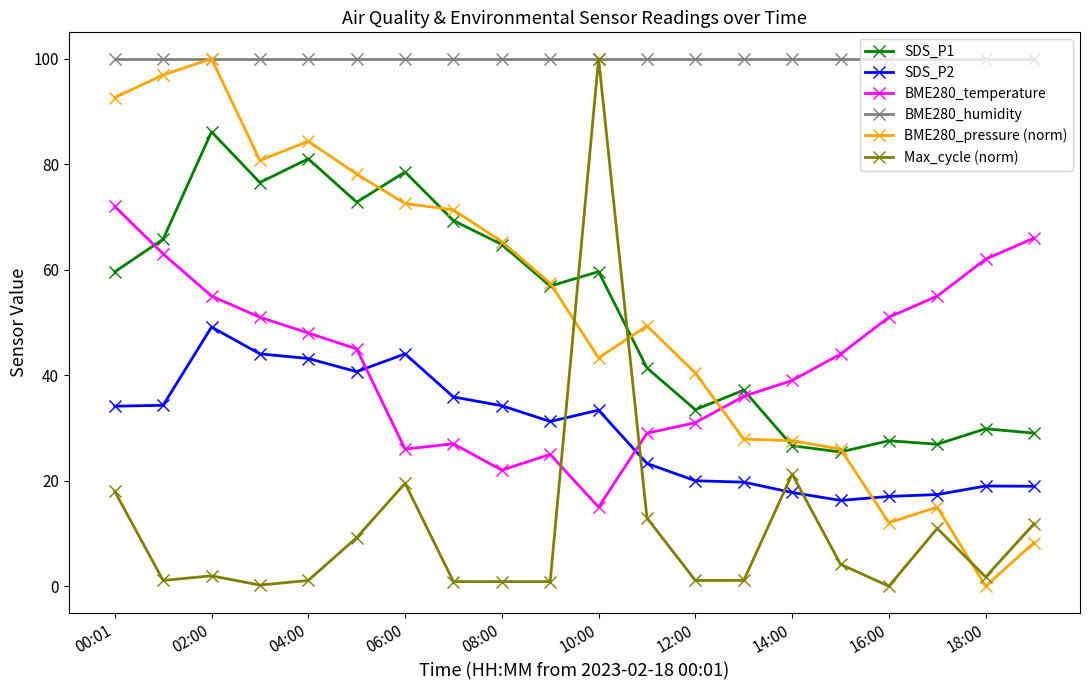

What is the value of the SDS_P1 point at the 13th from the left?

33.5